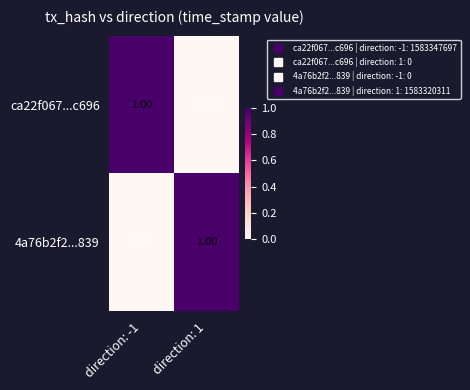

List the labels in order of ca22f067...c696 value, largest first.

direction: -1, direction: 1